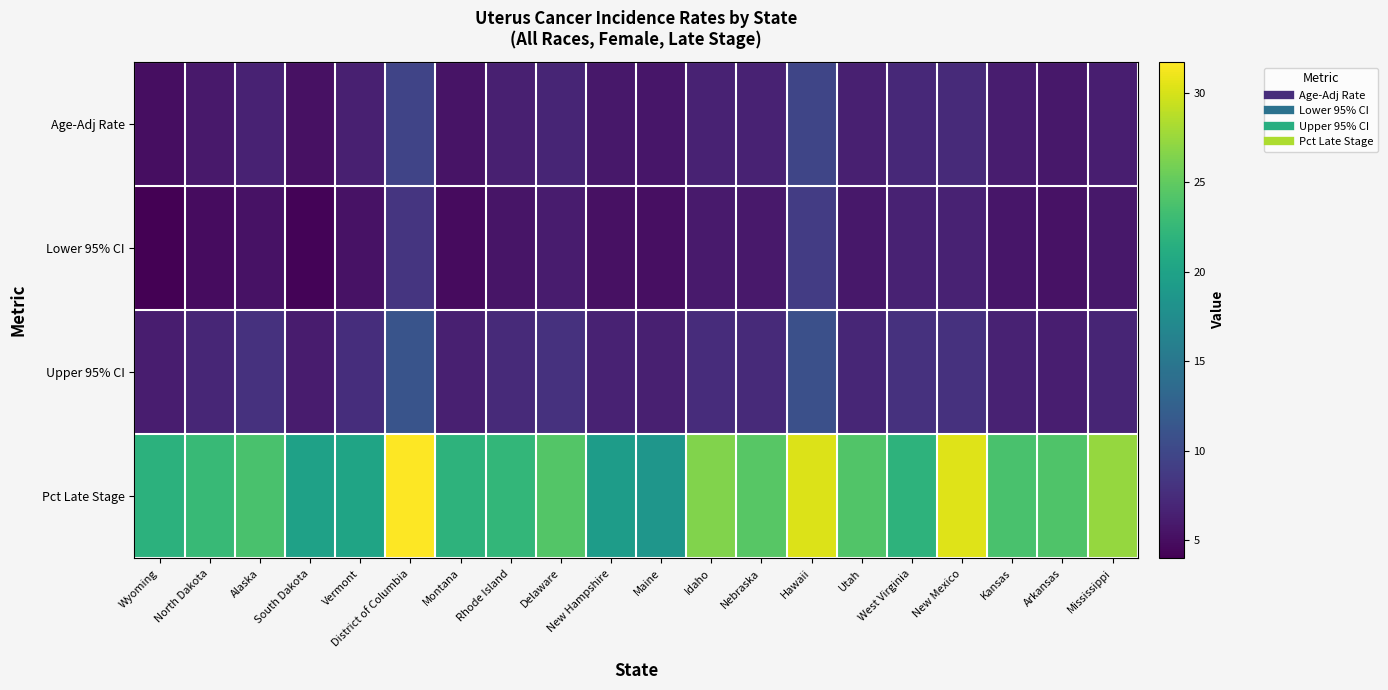

Reading left to right, transcribe all the data shown in this chart.

Age-Adj Rate: Wyoming=5.0	North Dakota=5.9	Alaska=6.6	South Dakota=5.2	Vermont=6.4	District of Columbia=9.7	Montana=5.5	Rhode Island=6.4	Delaware=6.9	New Hampshire=5.8	Maine=5.7	Idaho=6.7	Nebraska=6.6	Hawaii=9.8	Utah=6.4	West Virginia=7.2	New Mexico=7.3	Kansas=6.2	Arkansas=5.8	Mississippi=6.3
Lower 95% CI: Wyoming=4.0	North Dakota=4.9	Alaska=5.4	South Dakota=4.3	Vermont=5.4	District of Columbia=8.3	Montana=4.8	Rhode Island=5.6	Delaware=6.1	New Hampshire=5.2	Maine=5.1	Idaho=6.0	Nebraska=5.9	Hawaii=8.9	Utah=5.8	West Virginia=6.6	New Mexico=6.6	Kansas=5.7	Arkansas=5.3	Mississippi=5.8
Upper 95% CI: Wyoming=6.2	North Dakota=7.0	Alaska=7.9	South Dakota=6.1	Vermont=7.6	District of Columbia=11.2	Montana=6.4	Rhode Island=7.3	Delaware=7.9	New Hampshire=6.6	Maine=6.4	Idaho=7.5	Nebraska=7.3	Hawaii=10.8	Utah=7.0	West Virginia=8.0	New Mexico=7.9	Kansas=6.7	Arkansas=6.3	Mississippi=6.9
Pct Late Stage: Wyoming=21.8	North Dakota=22.7	Alaska=23.7	South Dakota=19.9	Vermont=20.2	District of Columbia=31.7	Montana=21.9	Rhode Island=22.3	Delaware=24.3	New Hampshire=19.3	Maine=18.5	Idaho=26.4	Nebraska=24.5	Hawaii=30.2	Utah=24.2	West Virginia=21.9	New Mexico=30.4	Kansas=23.8	Arkansas=24.1	Mississippi=27.3